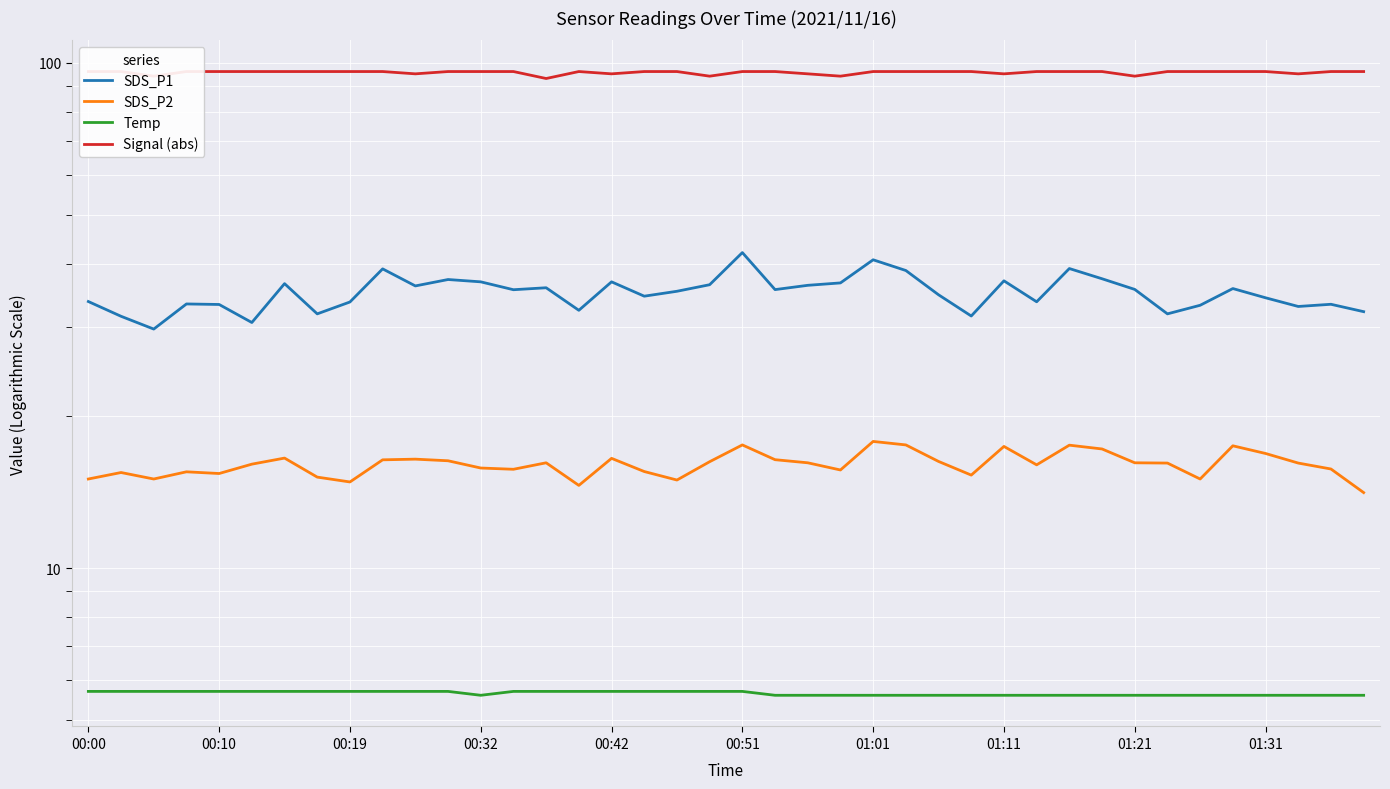

What is the average value of the Temp series?

5.7